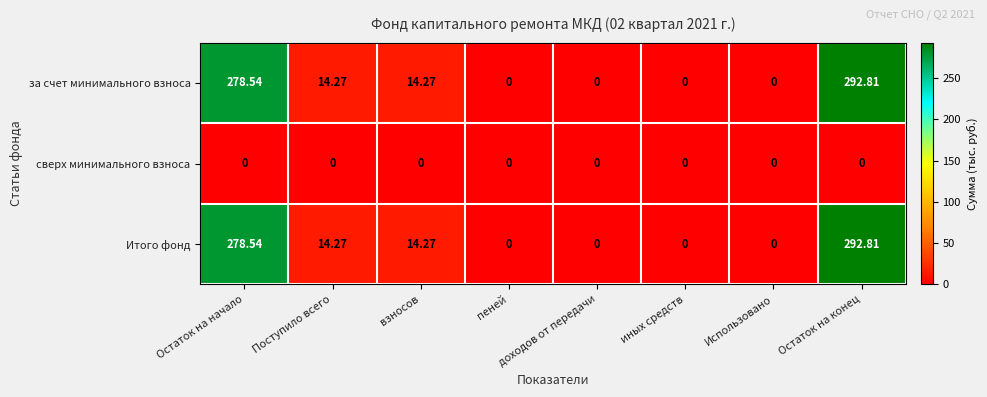

At which category is the sum across all series the highest?

Остаток на конец